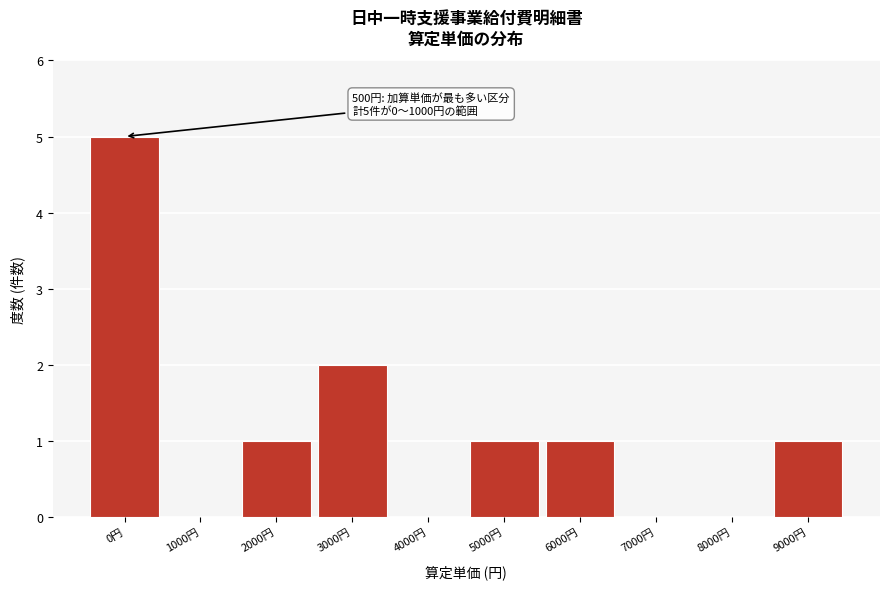

Reading left to right, transcribe all the data shown in this chart.

0円=5	1000円=0	2000円=1	3000円=2	4000円=0	5000円=1	6000円=1	7000円=0	8000円=0	9000円=1